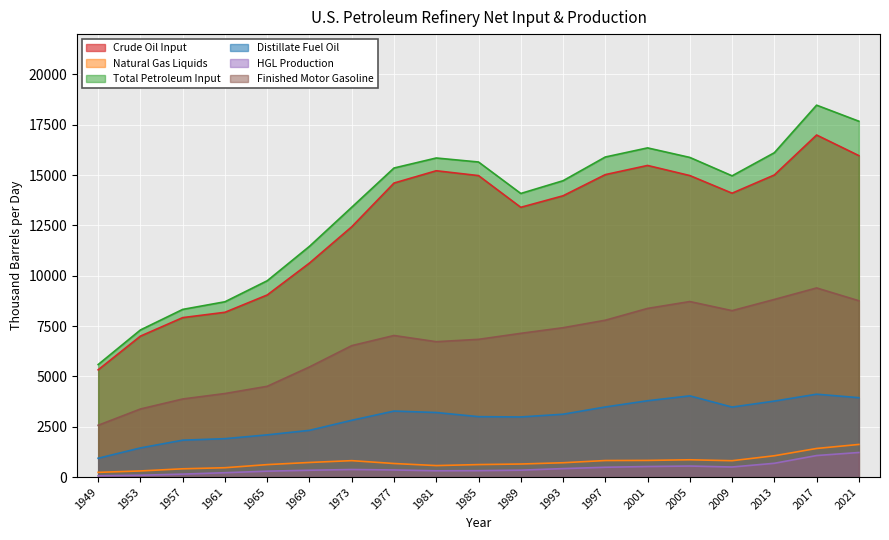

What is the value of the Crude Oil Input point at the 1st from the left?

5326.6